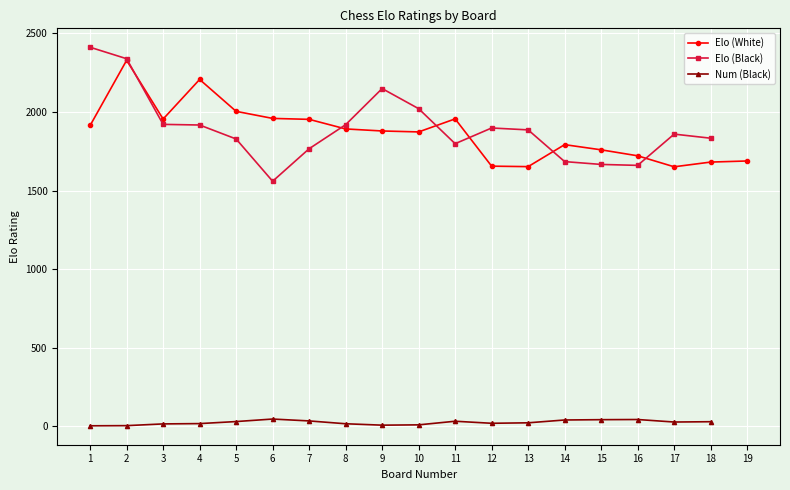

Which series has the largest total across all categories?

Elo (White)